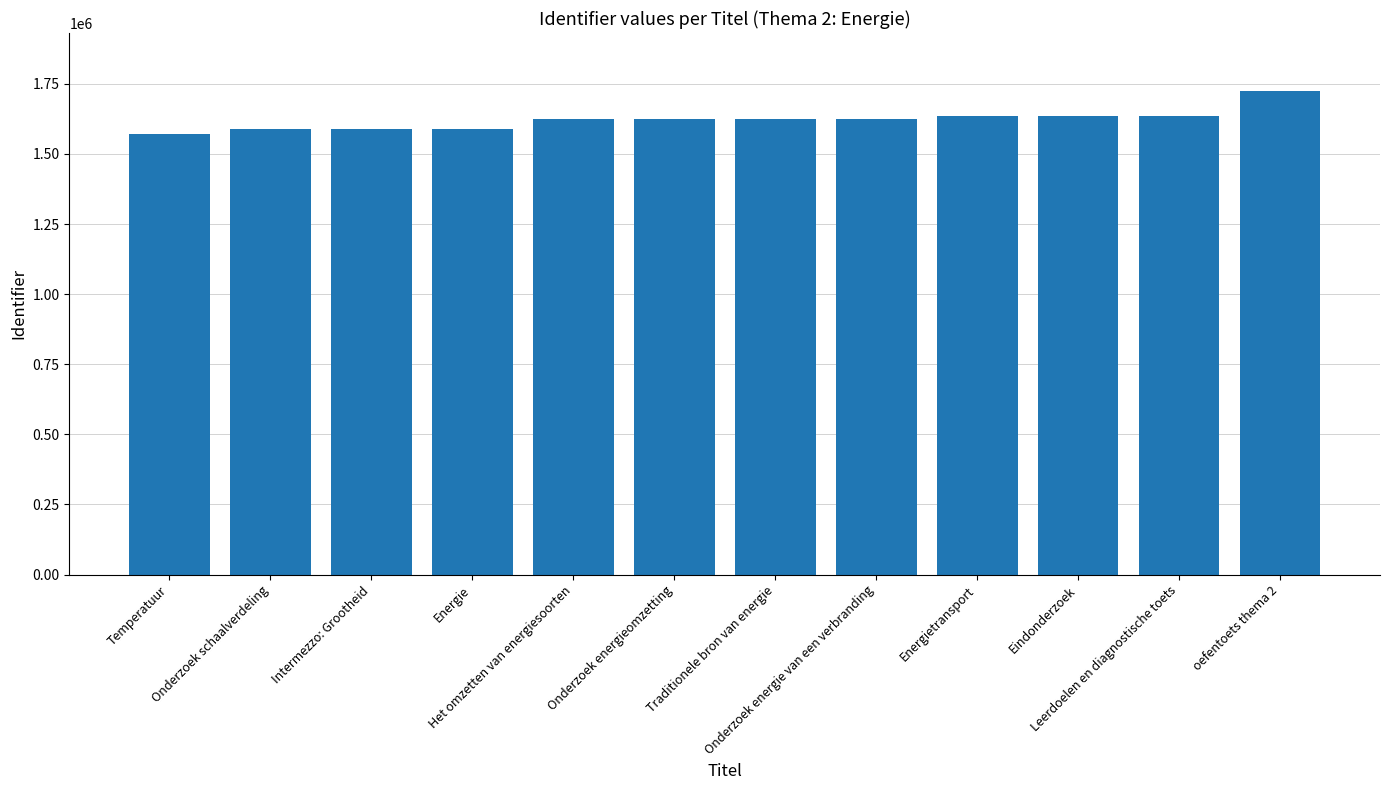

What is the value of the 8th bar from the left?

1623587